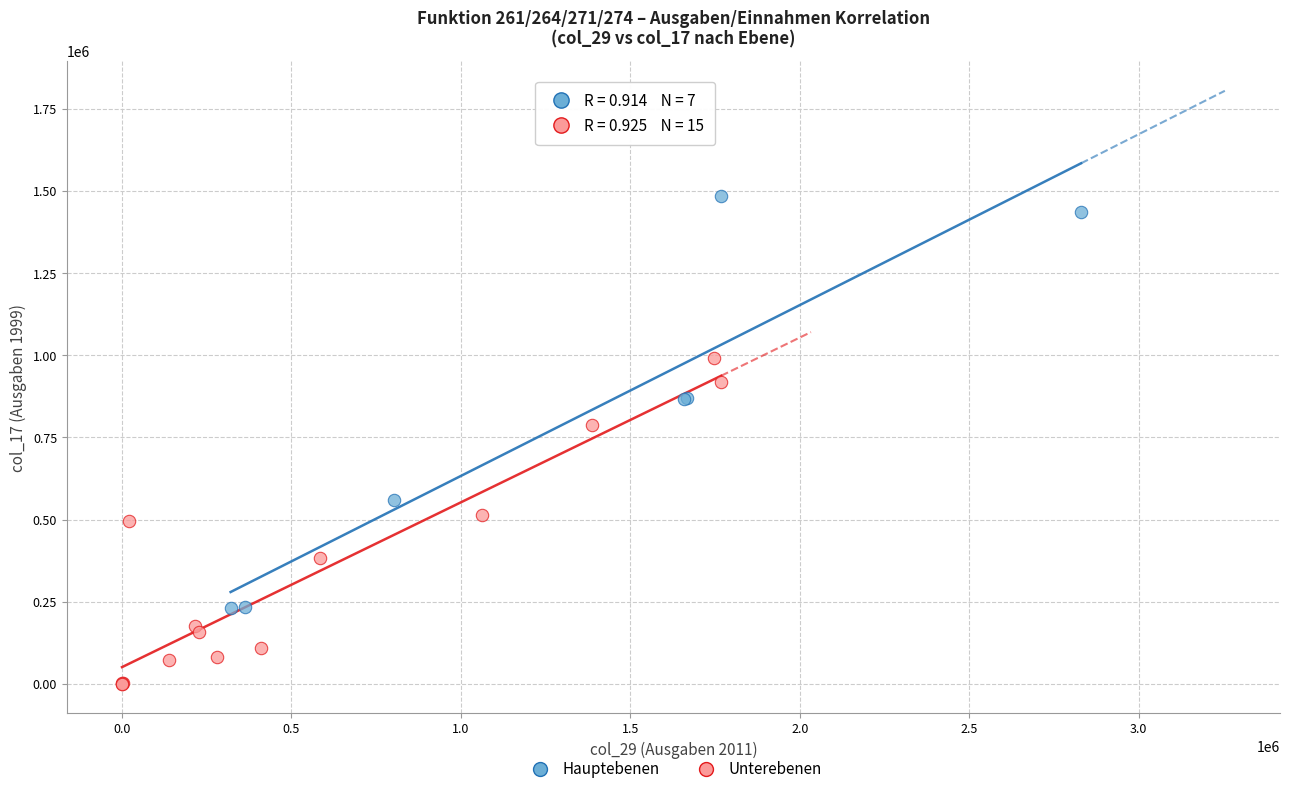

Which series reaches the minimum Y coordinate?

Unterebenen